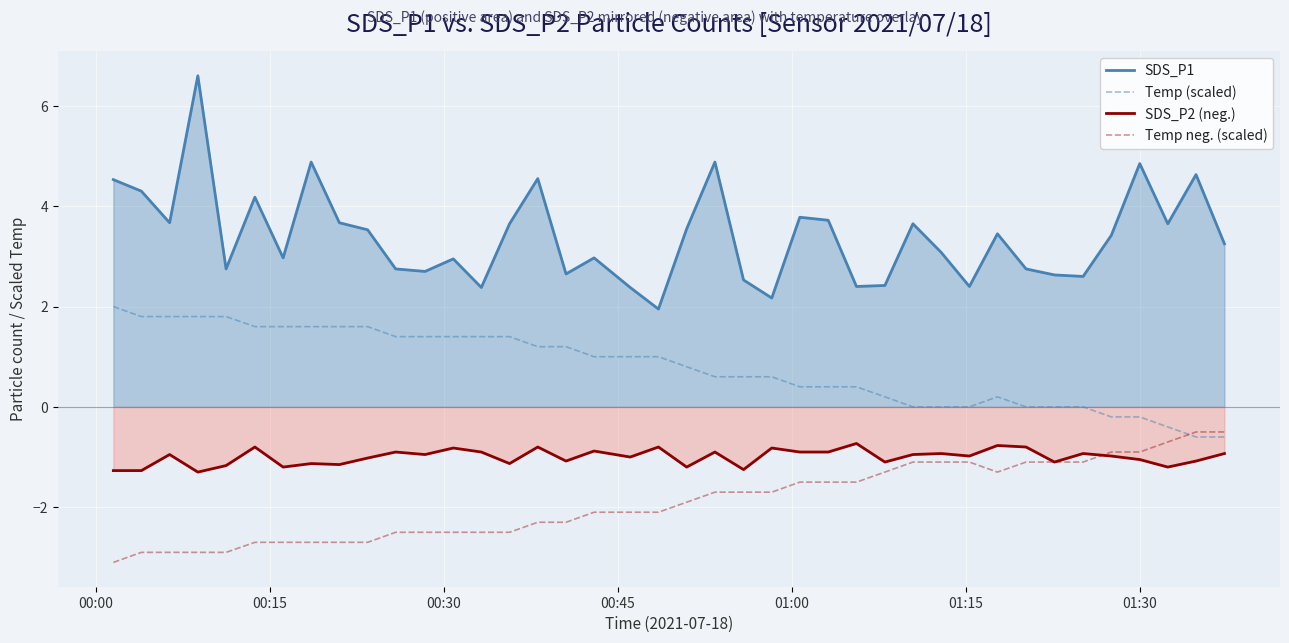

What is the minimum value for Temp neg. (scaled)?

-3.1